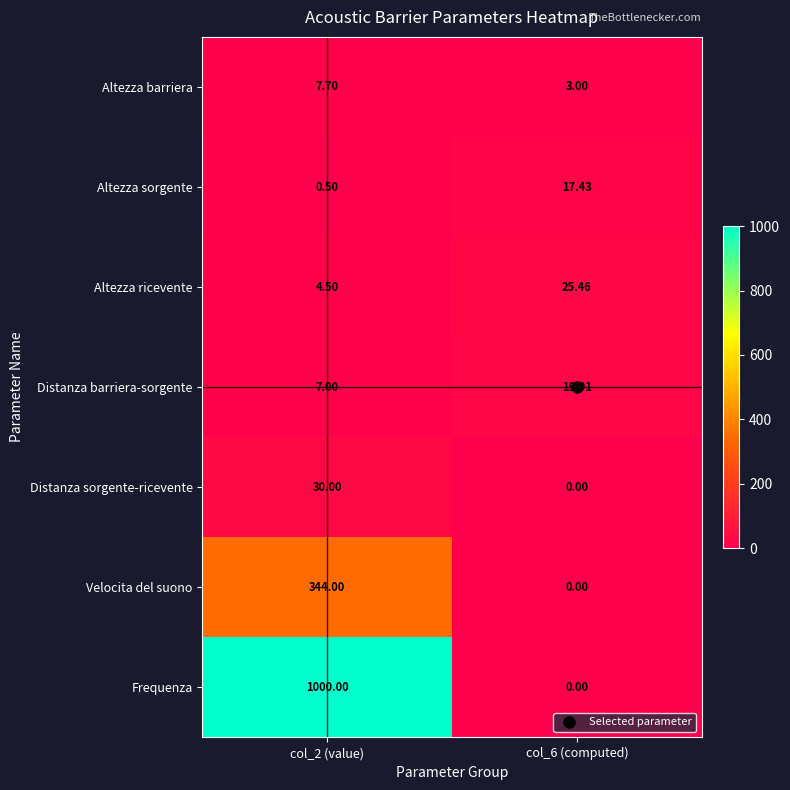

Which series has the largest total across all categories?

Frequenza